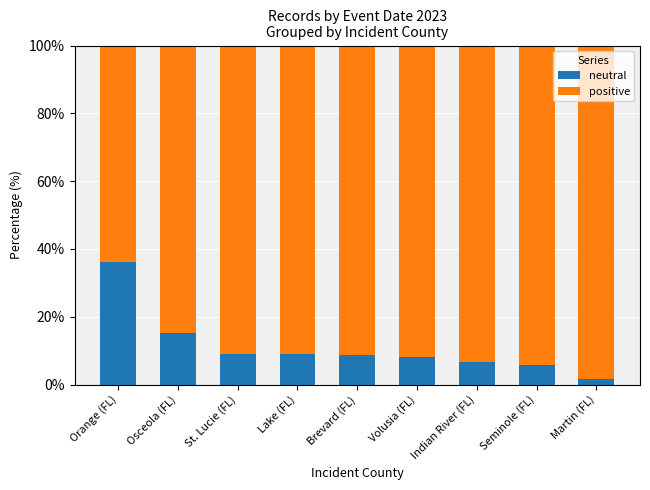

Does the chart contain any negative values?

No